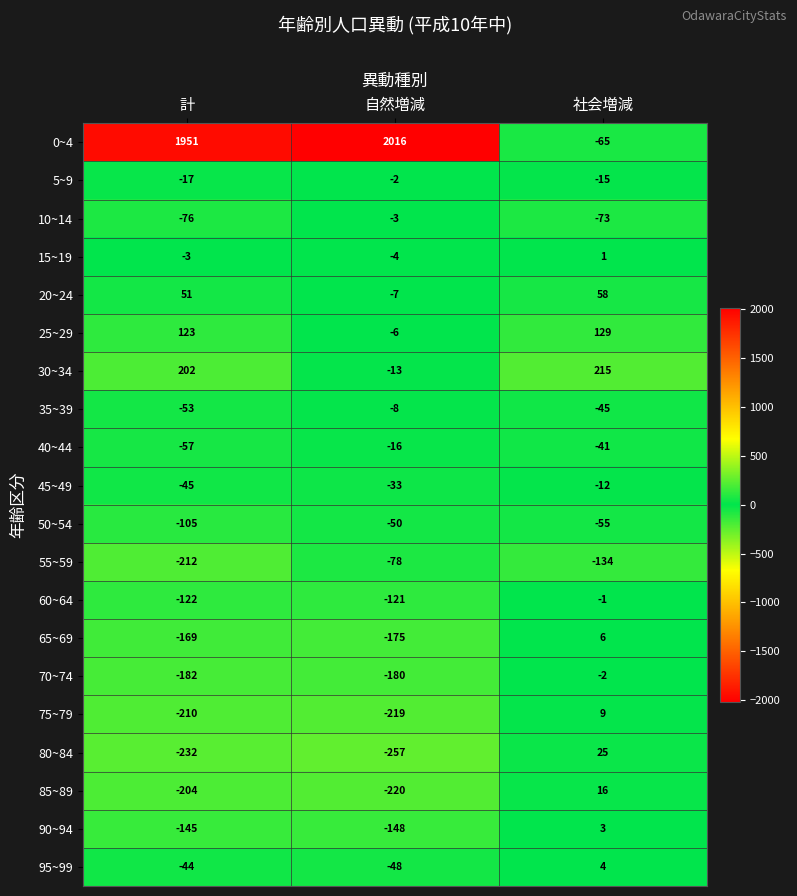

What is the sum of the 60~64 values at 社会増減 and 計?

-123